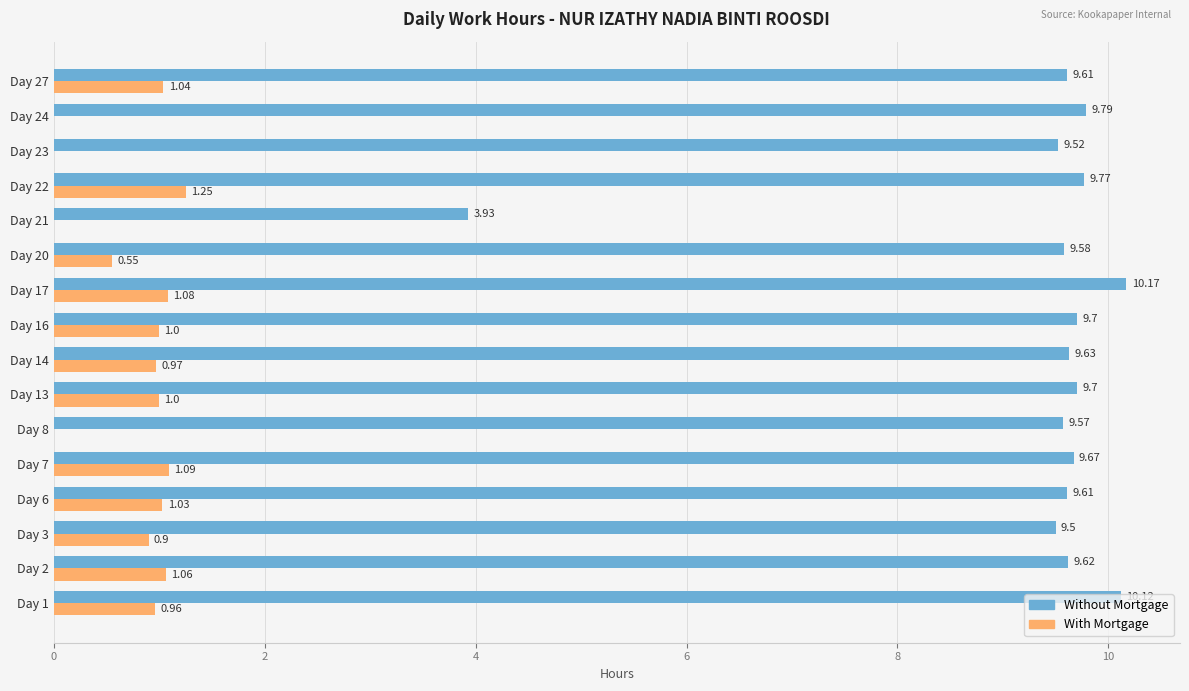

Between Day 17 and Day 23, which series saw the biggest shift?

With Mortgage